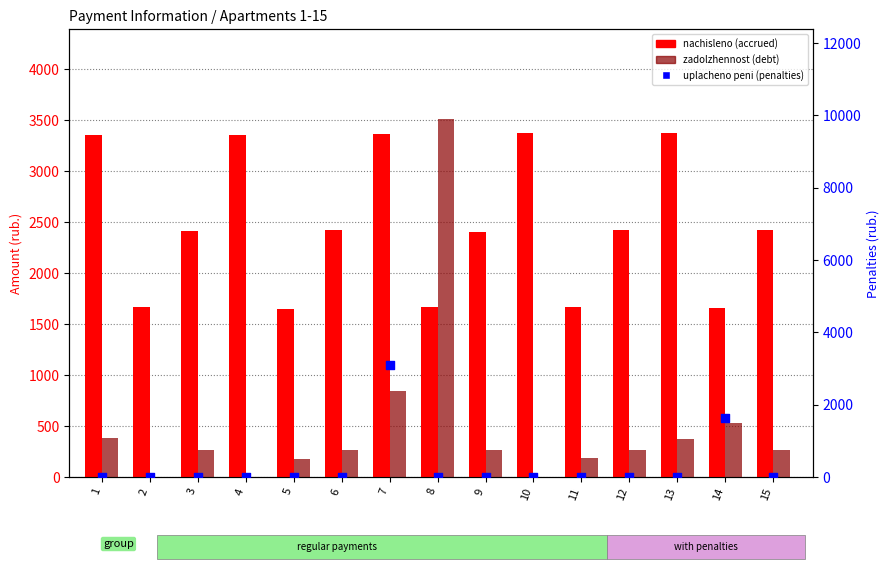

Which series contains the lowest Y value?

zadolzhennost (debt)